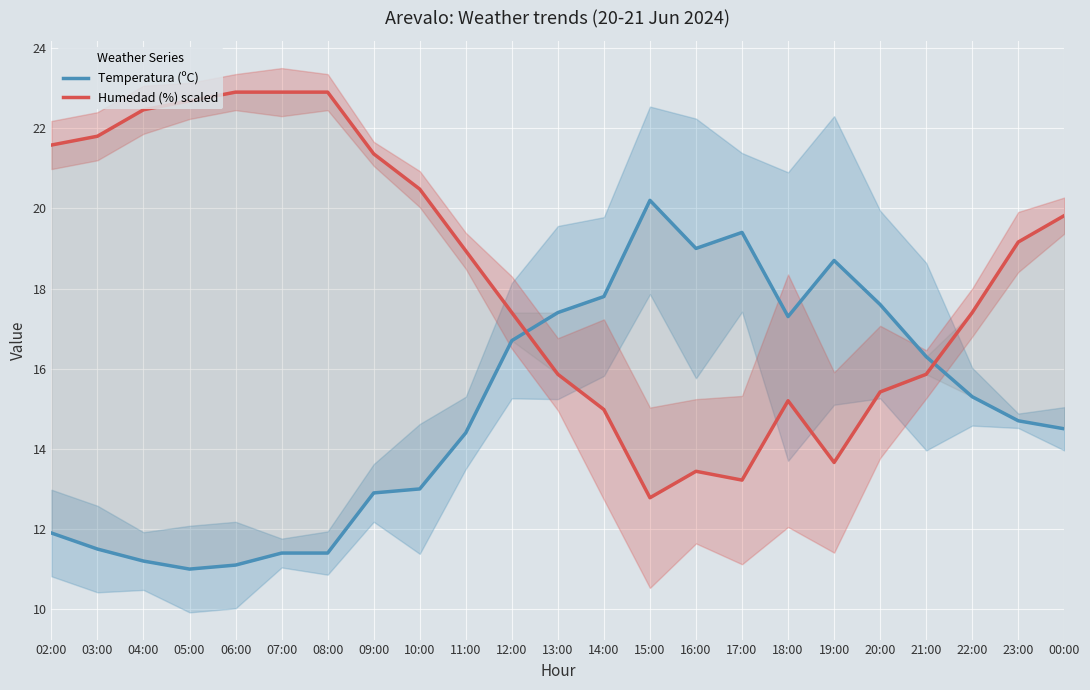

At which category is the sum across all series the highest?

00:00